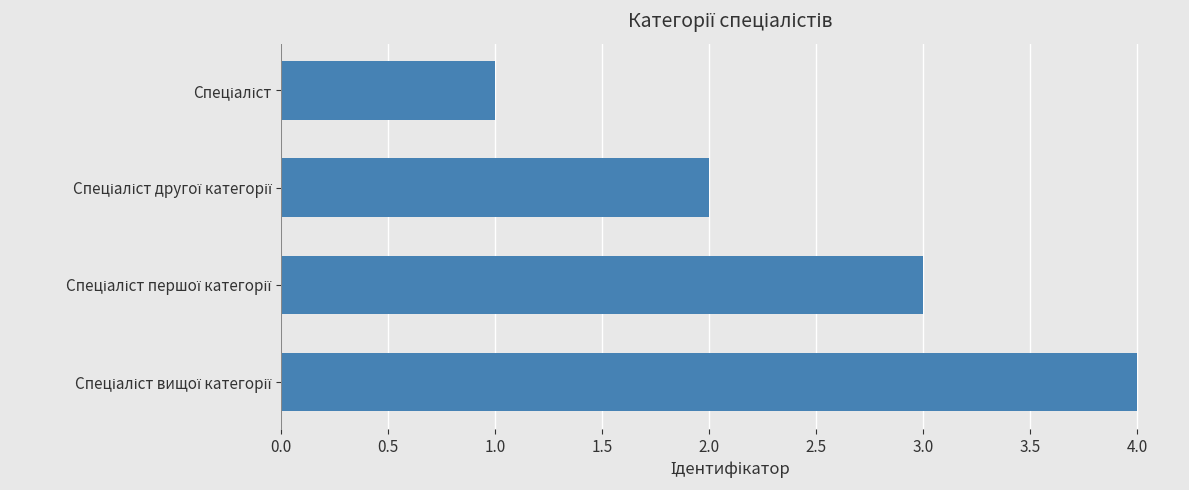

What is the difference between the maximum and minimum values?

3